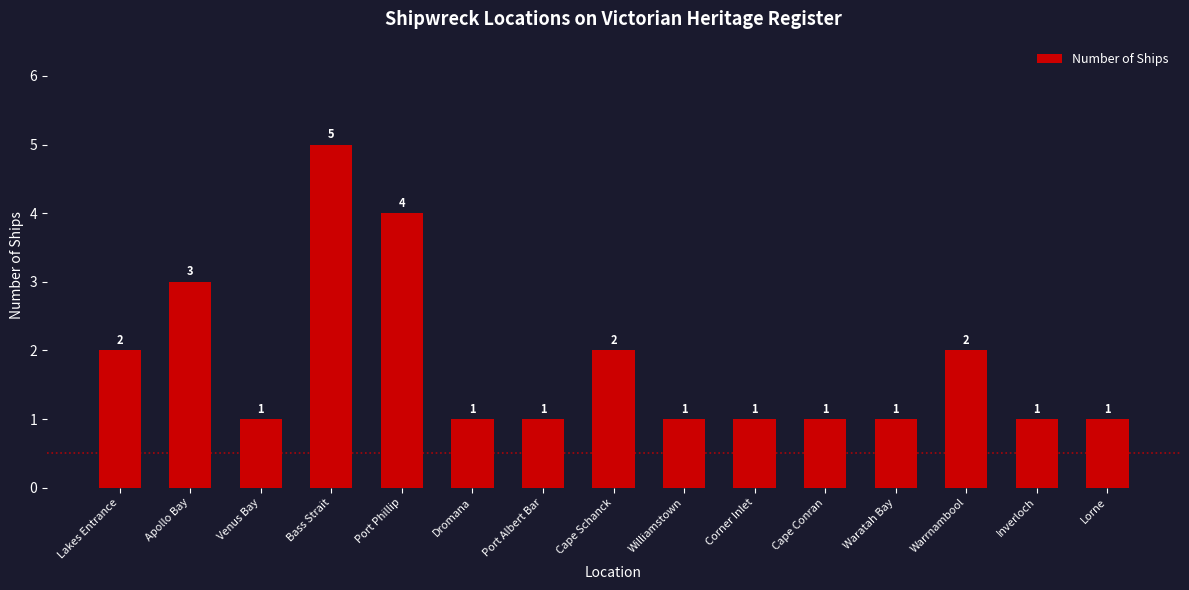

Reading left to right, list all the values displayed in this chart.

2	3	1	5	4	1	1	2	1	1	1	1	2	1	1